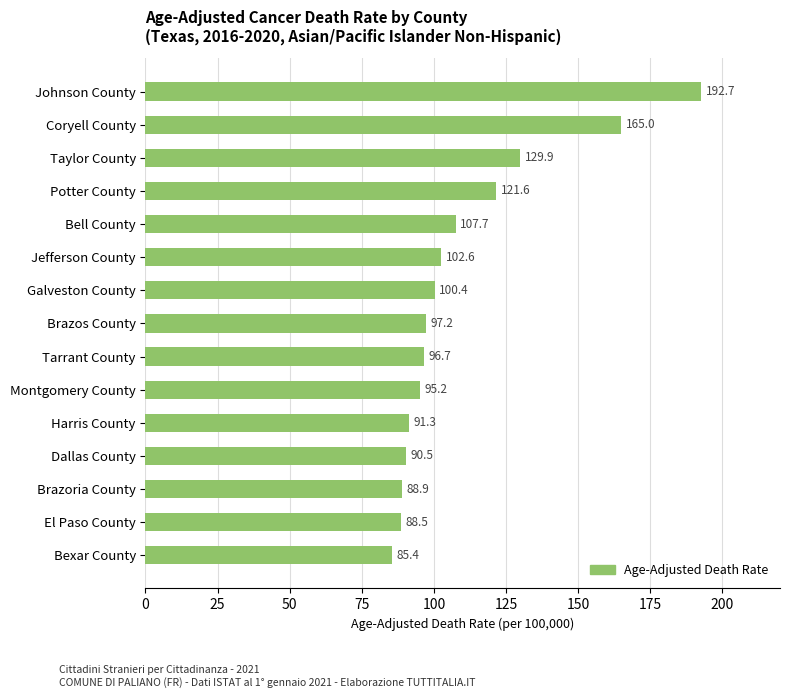

List the labels in order of value, smallest first.

Bexar County, El Paso County, Brazoria County, Dallas County, Harris County, Montgomery County, Tarrant County, Brazos County, Galveston County, Jefferson County, Bell County, Potter County, Taylor County, Coryell County, Johnson County